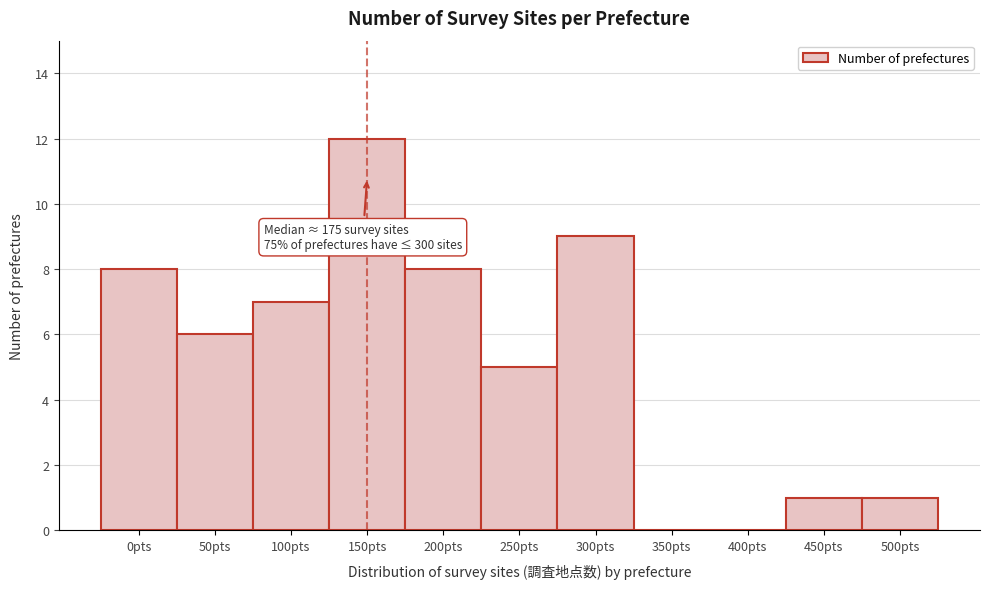

Reading left to right, what are all the values shown in this chart?

0pts=8	50pts=6	100pts=7	150pts=12	200pts=8	250pts=5	300pts=9	350pts=0	400pts=0	450pts=1	500pts=1